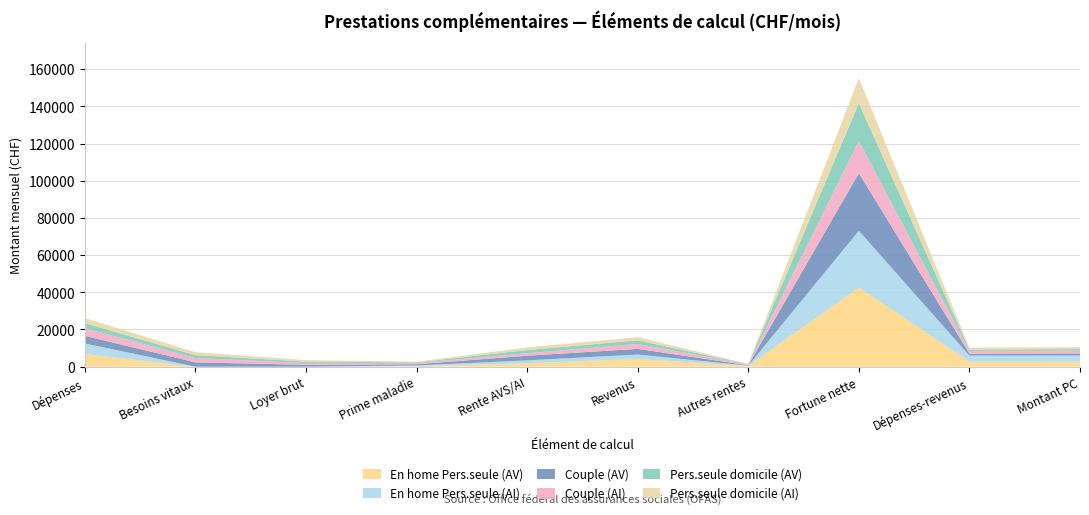

Reading left to right, transcribe all the data shown in this chart.

En home Pers.seule (AV): 6796	0	3	330	1852	4103	435	42587	2693	2697
En home Pers.seule (AI): 5709	0	2	317	1550	2435	113	30482	3274	3275
Couple (AV): 4103	2340	984	674	2484	3051	225	30994	1052	1181
Couple (AI): 4041	2340	930	671	1344	2615	466	17234	1426	1508
Pers.seule domicile (AV): 2770	1560	832	340	1709	1986	132	20338	784	814
Pers.seule domicile (AI): 2725	1560	782	335	1416	1712	101	13543	1013	1027